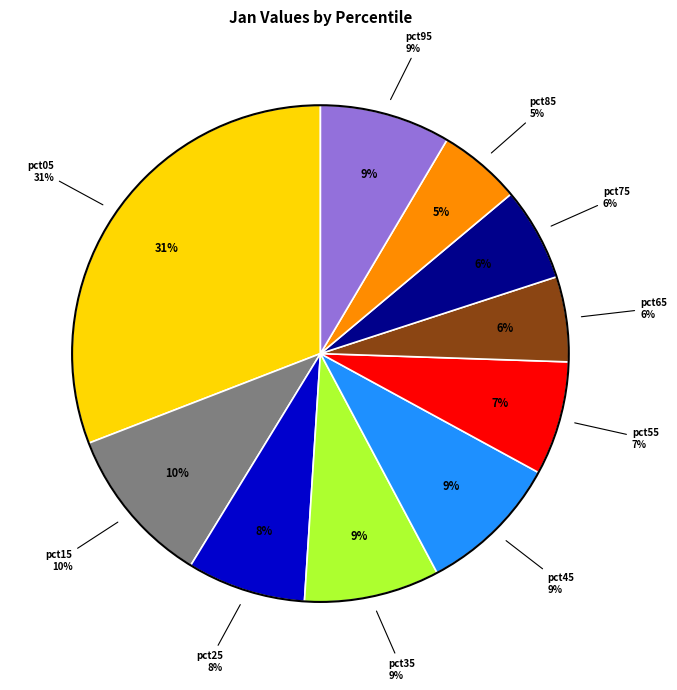

Is there any slice that represents more than half of the pie?

No